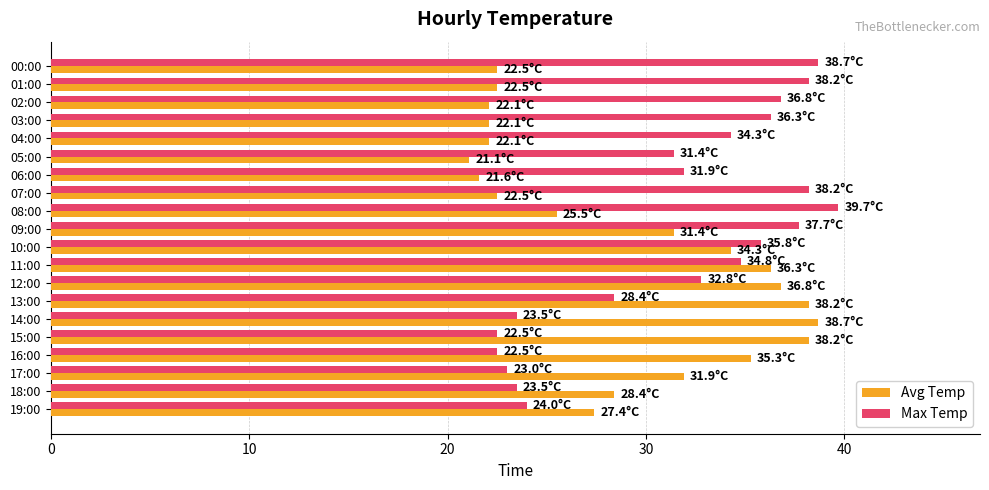

What is the difference between the Max Temp values at 14:00 and 00:00?

15.2